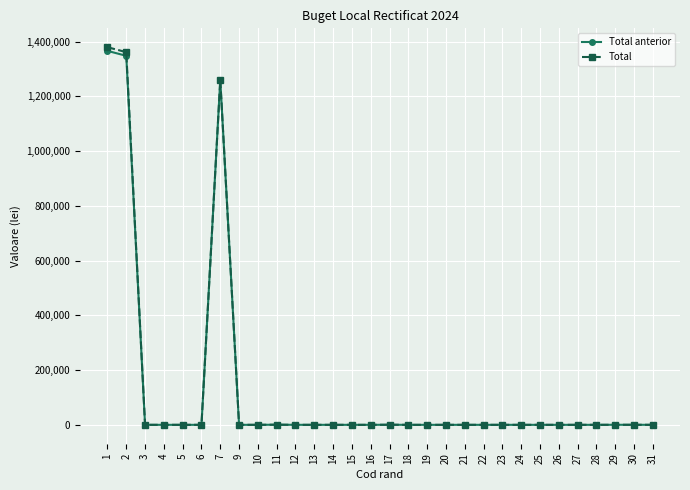

Which series has the largest range (max minus min)?

Total